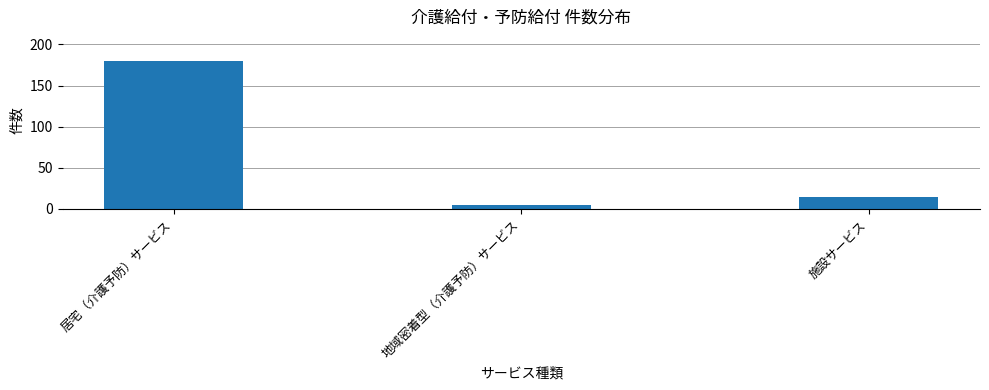

What is the sum of all values?

199